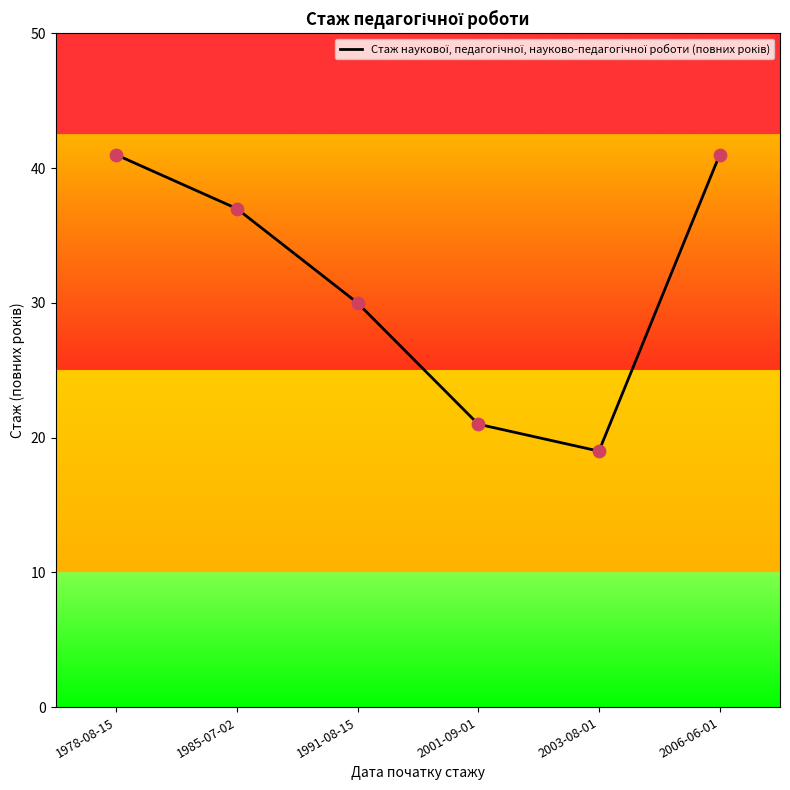

What is the ratio of the value at 1991-08-15 to the value at 2003-08-01?

1.6